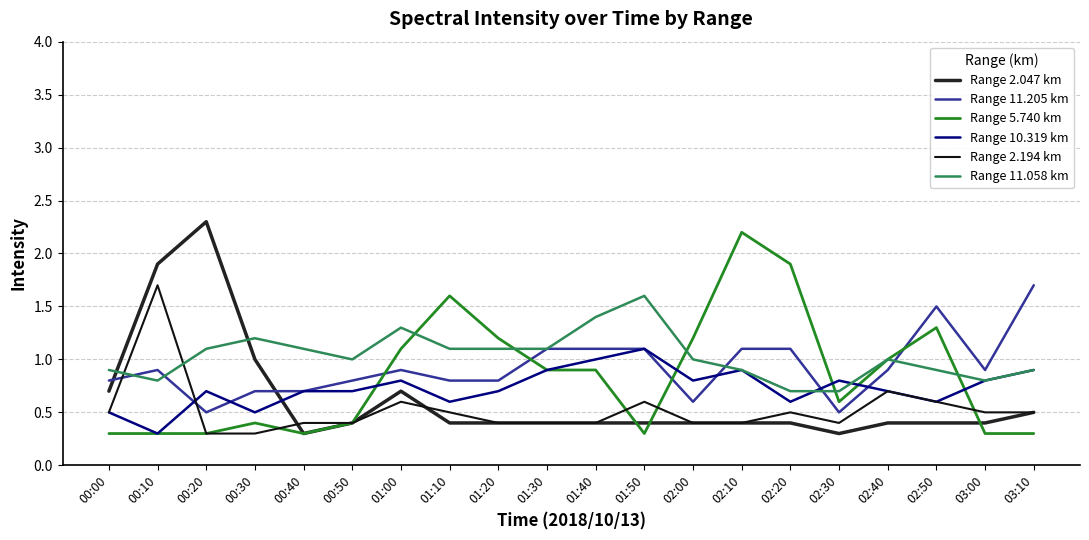

What is the sum of all Range 2.194 km values?

10.5